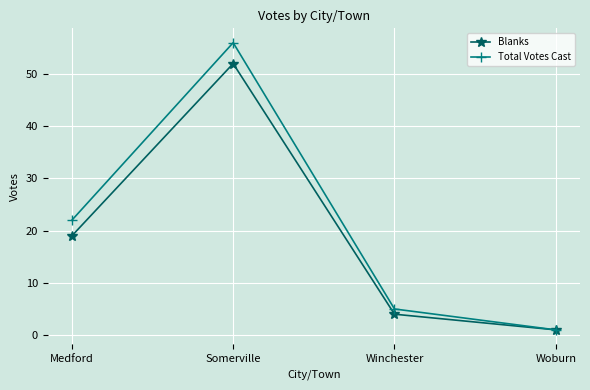

The value of Blanks at Medford is 19. True or false?

True